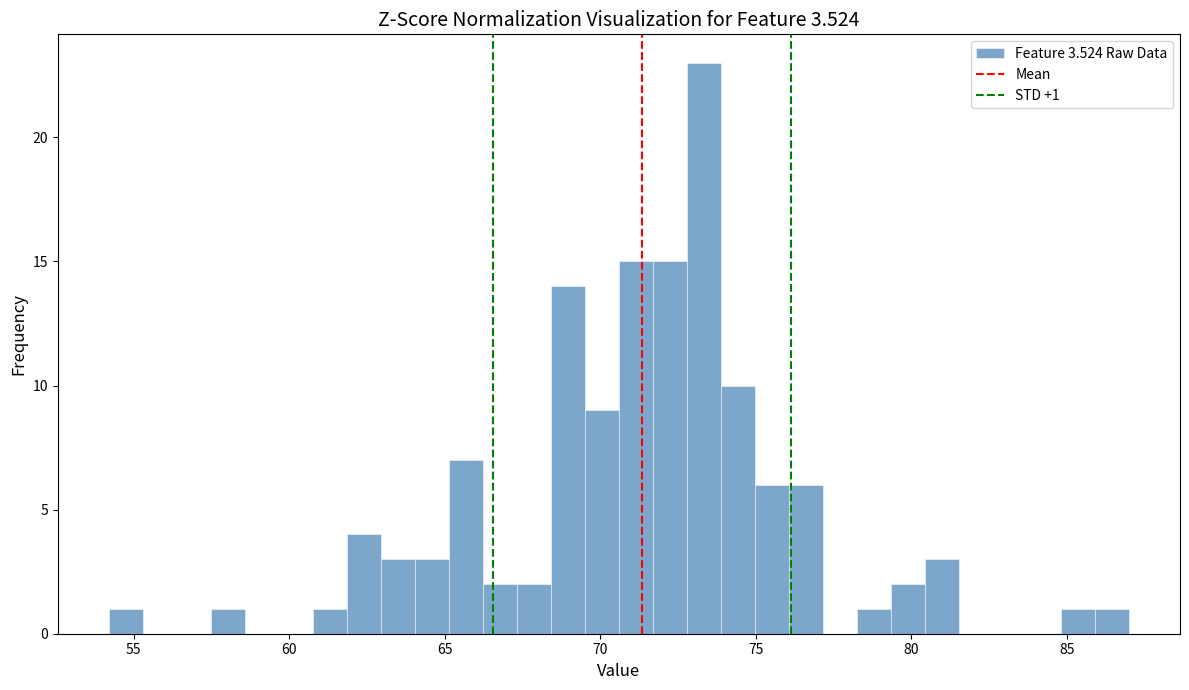

Around what value on the x-axis is the tallest bar? Give the approximate position of its centre, as read against the axis.

73.5